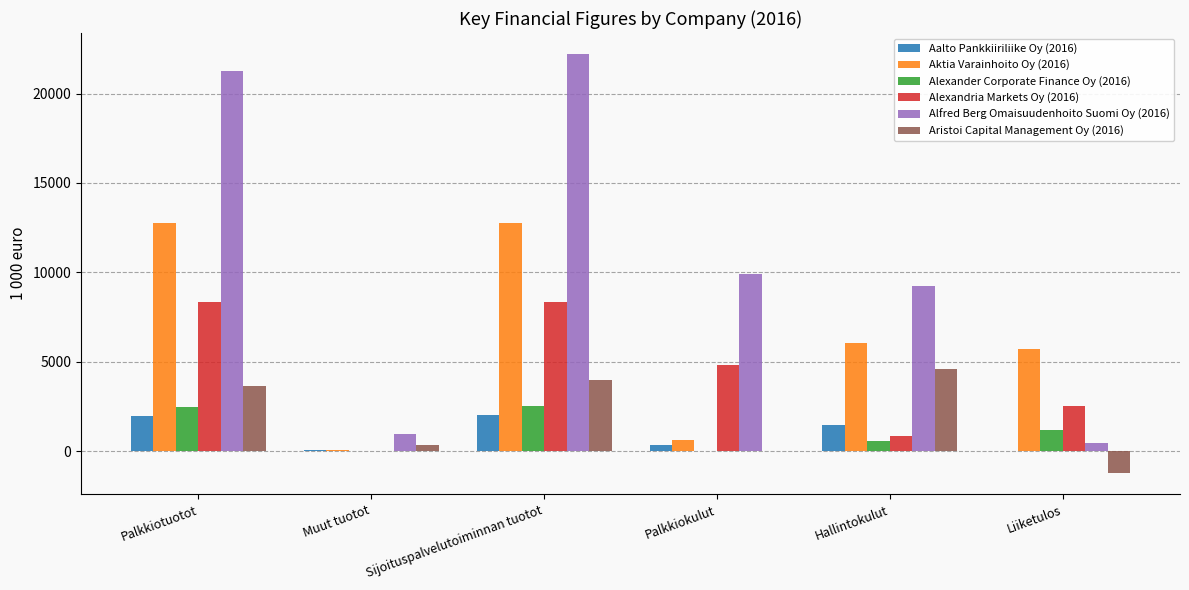

The value of Aktia Varainhoito Oy (2016) at Palkkiokulut is 606.3. True or false?

True